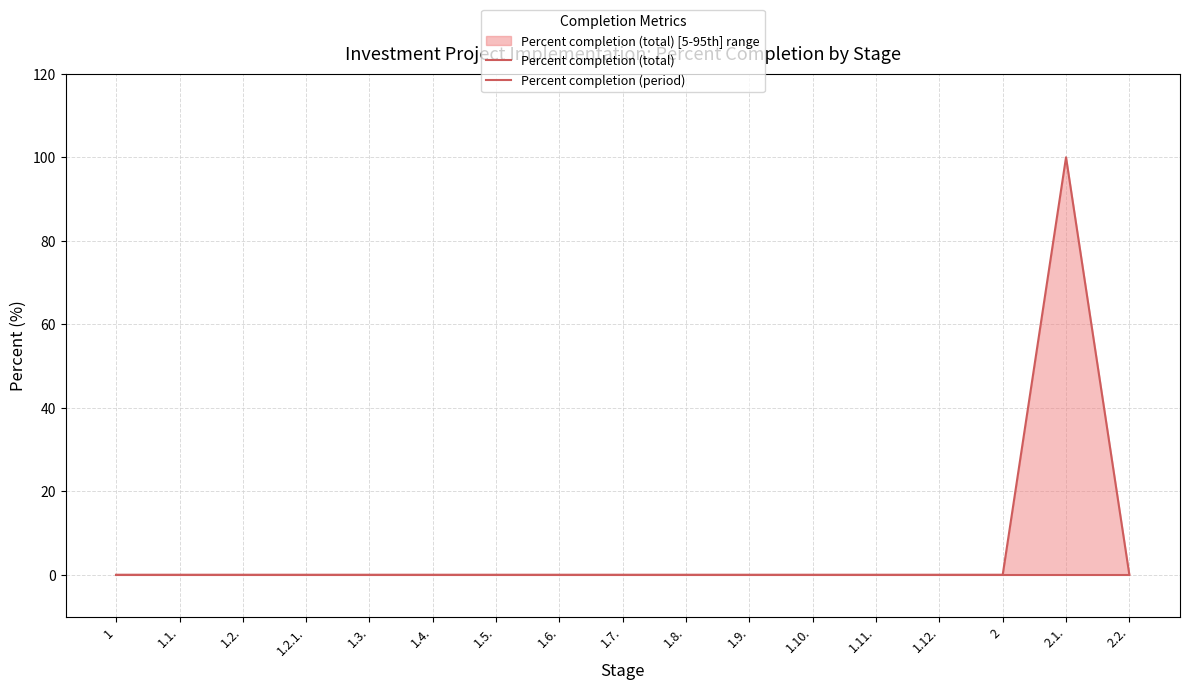

Which has a higher value, 1.12. or 2?

1.12.